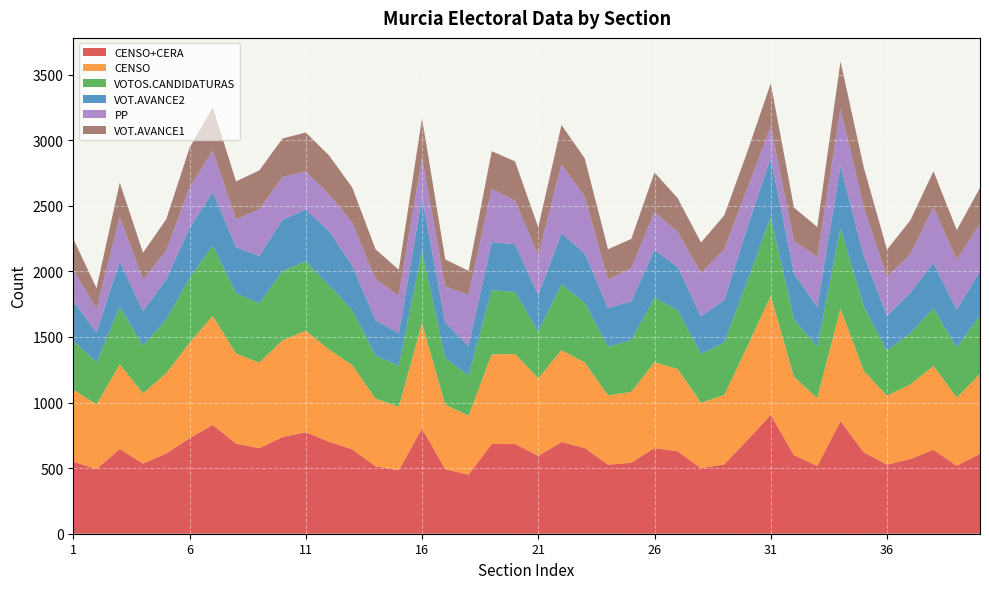

Reading right to left, list all the values displayed in this chart.

CENSO+CERA: 40=609	39=519	38=640	37=569	36=526	35=621	34=858	33=517	32=598	31=907	30=715	29=529	28=499	27=628	26=653	25=541	24=527	23=653	22=699	21=593	20=685	19=684	18=450	17=492	16=803	15=484	14=515	13=643	12=702	11=774	10=737	9=652	8=687	7=830	6=728	5=612	4=535	3=646	2=493	1=549
CENSO: 40=609	39=519	38=640	37=569	36=526	35=621	34=858	33=517	32=598	31=907	30=715	29=529	28=499	27=628	26=654	25=541	24=527	23=653	22=700	21=593	20=685	19=684	18=450	17=492	16=803	15=484	14=515	13=643	12=702	11=774	10=737	9=652	8=687	7=830	6=728	5=612	4=535	3=646	2=493	1=549
VOTOS.CANDIDATURAS: 40=444	39=380	38=439	37=390	36=342	35=491	34=615	33=392	32=436	31=604	30=499	29=401	28=372	27=446	26=492	25=394	24=371	23=455	22=503	21=355	20=473	19=489	18=306	17=355	16=549	15=312	14=329	13=419	12=489	11=528	10=529	9=451	8=461	7=536	6=492	5=409	4=363	3=437	2=320	1=374
VOT.AVANCE2: 40=340	39=290	38=346	37=310	36=267	35=386	34=473	33=301	32=351	31=448	30=408	29=323	28=287	27=331	26=365	25=295	24=295	23=375	22=389	21=277	20=364	19=366	18=224	17=272	16=409	15=247	14=268	13=339	12=414	11=397	10=390	9=363	8=349	7=408	6=381	5=307	4=264	3=347	2=228	1=300
PP: 40=363	39=380	38=425	37=292	36=295	35=370	34=437	33=382	32=250	31=238	30=298	29=388	28=330	27=267	26=288	25=254	24=217	23=433	22=524	21=304	20=332	19=405	18=393	17=273	16=303	15=289	14=314	13=327	12=281	11=288	10=327	9=356	8=212	7=316	6=311	5=219	4=241	3=339	2=181	1=242
VOT.AVANCE1: 40=272	39=227	38=273	37=258	36=210	35=304	34=359	33=229	32=253	31=329	30=281	29=257	28=233	27=257	26=302	25=222	24=232	23=292	22=301	21=214	20=300	19=288	18=181	17=208	16=300	15=196	14=228	13=268	12=296	11=298	10=293	9=295	8=290	7=332	6=301	5=239	4=204	3=262	2=157	1=234